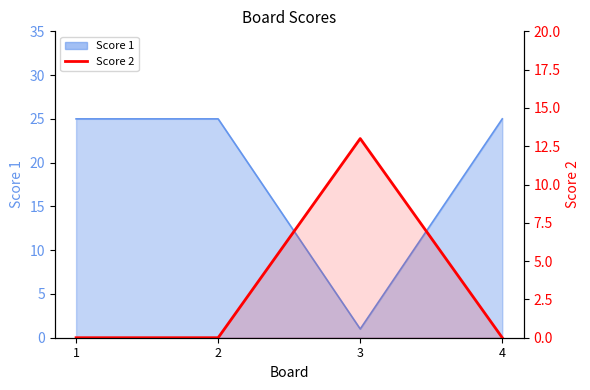

True or false: the data shows 7 at 4.

False